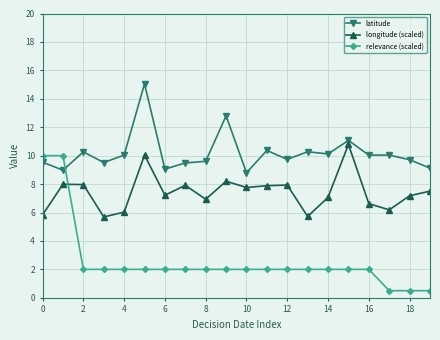

List the series in order of their overall mean, lowest first.

relevance (scaled), longitude (scaled), latitude